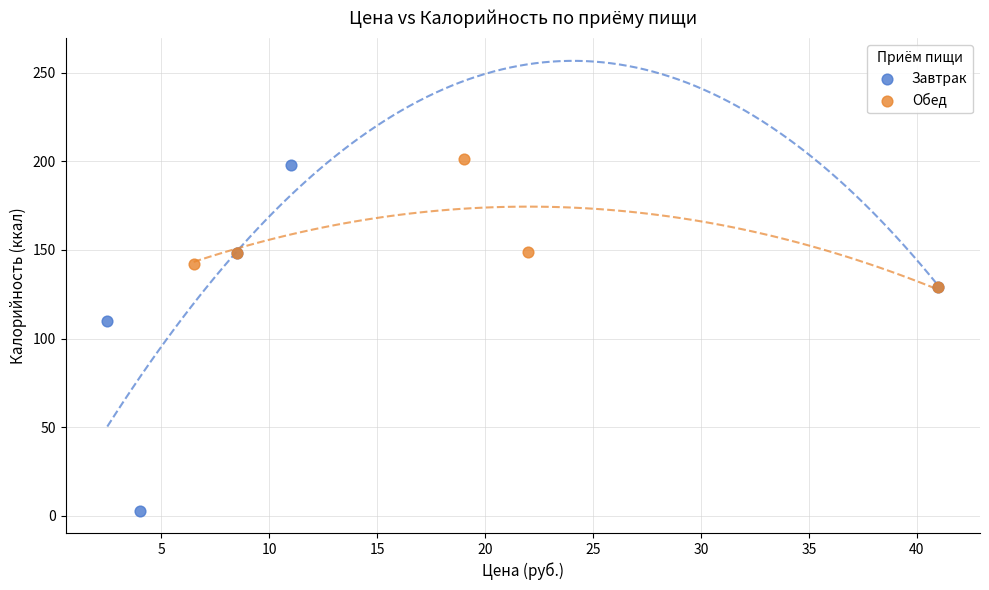

Which series reaches the maximum Y coordinate?

Обед